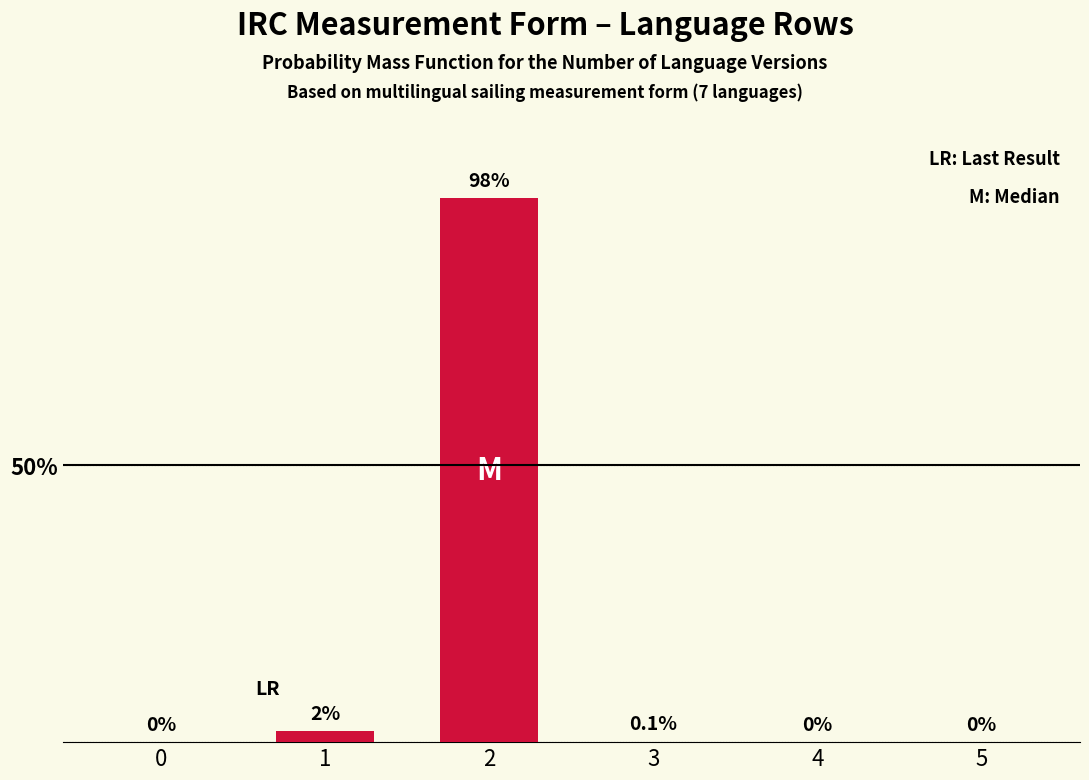

Reading left to right, list all the values displayed in this chart.

0=0.0	1=2.0	2=98.0	3=0.1	4=0.0	5=0.0